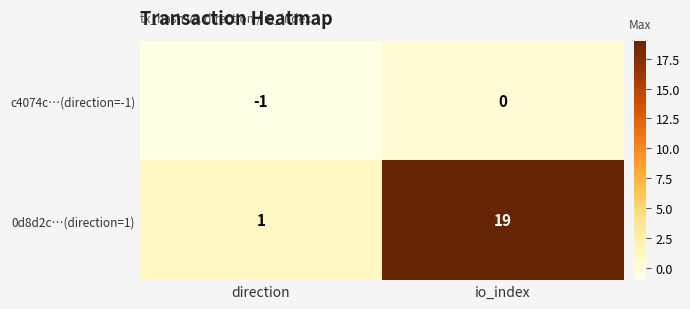

How many distinct data groups are displayed?

2